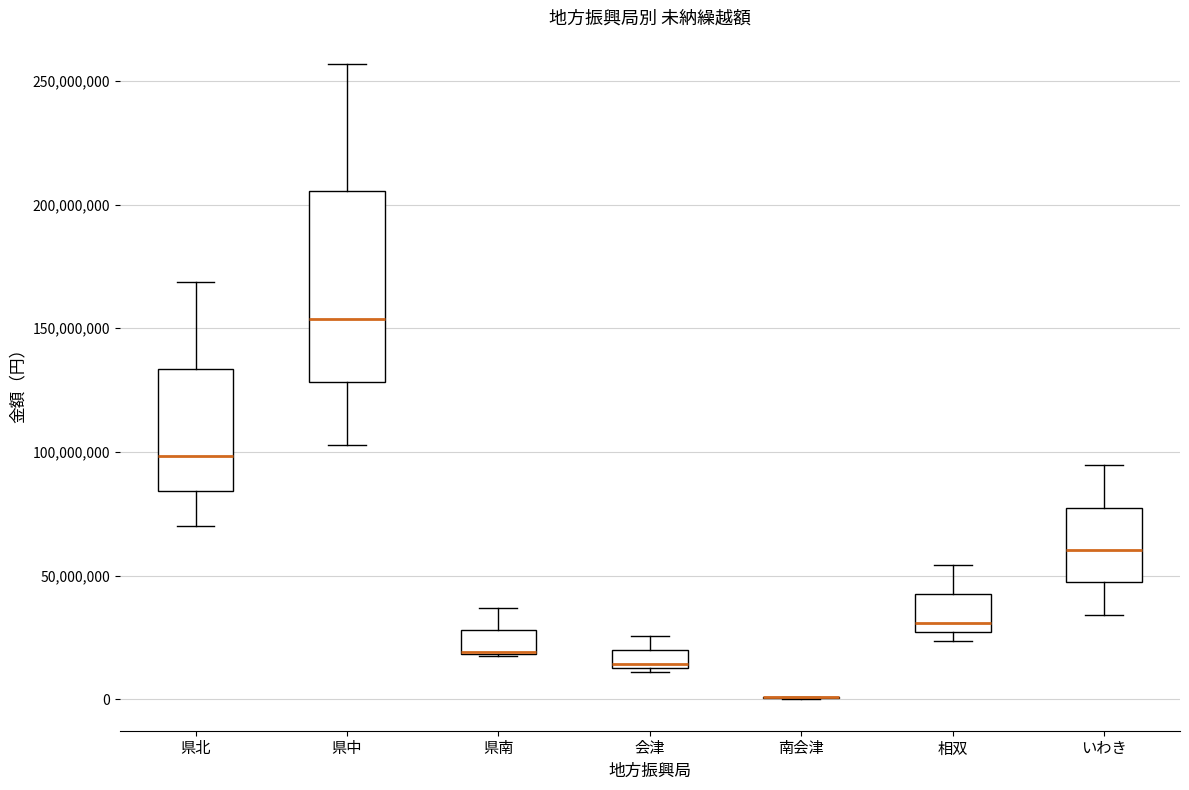

Where does the upper whisker of the box for 会津 end on the y-axis? The values are not printed on the chart, so give them approximately, as read against the axis.

25000000